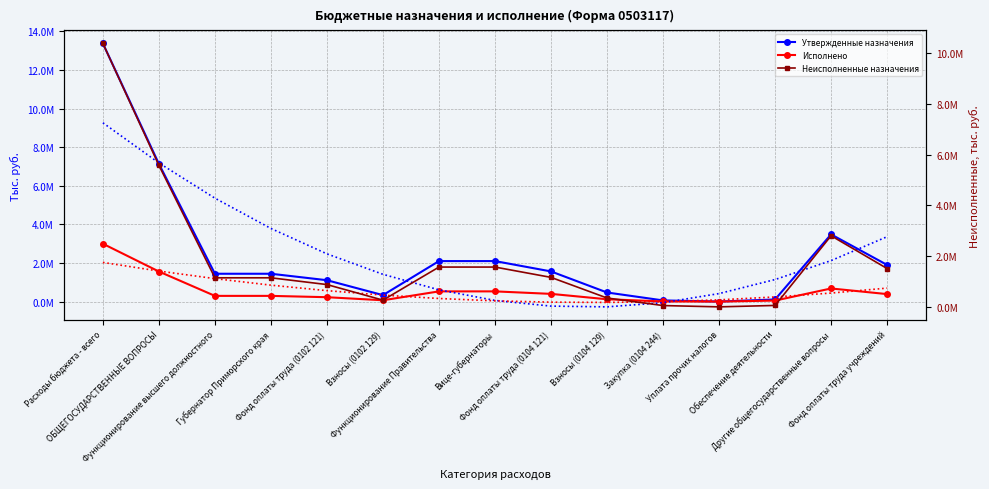

At how many categories does at least one series exceed 8706853?

1